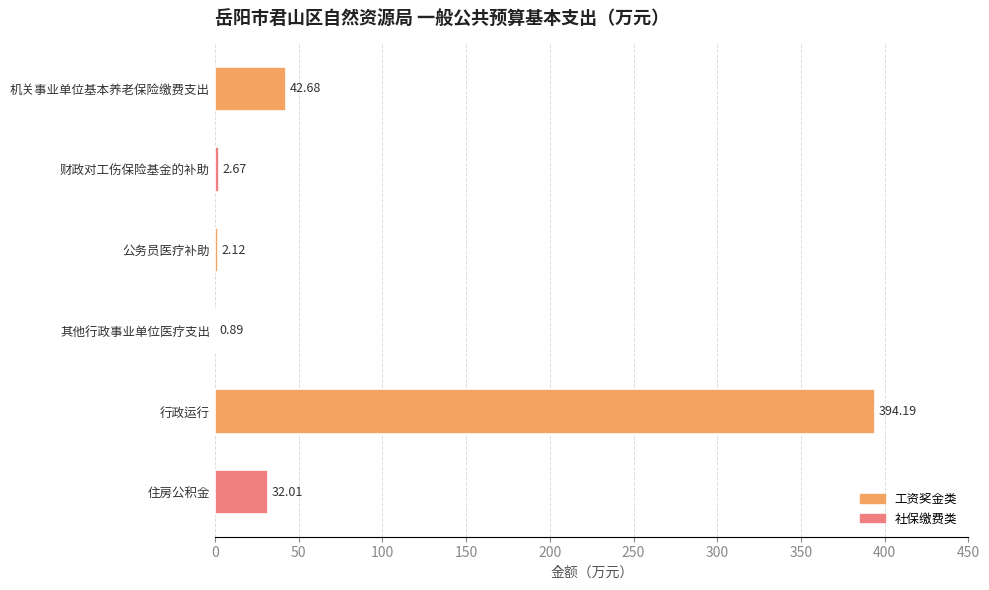

What is the sum of all values?

474.6